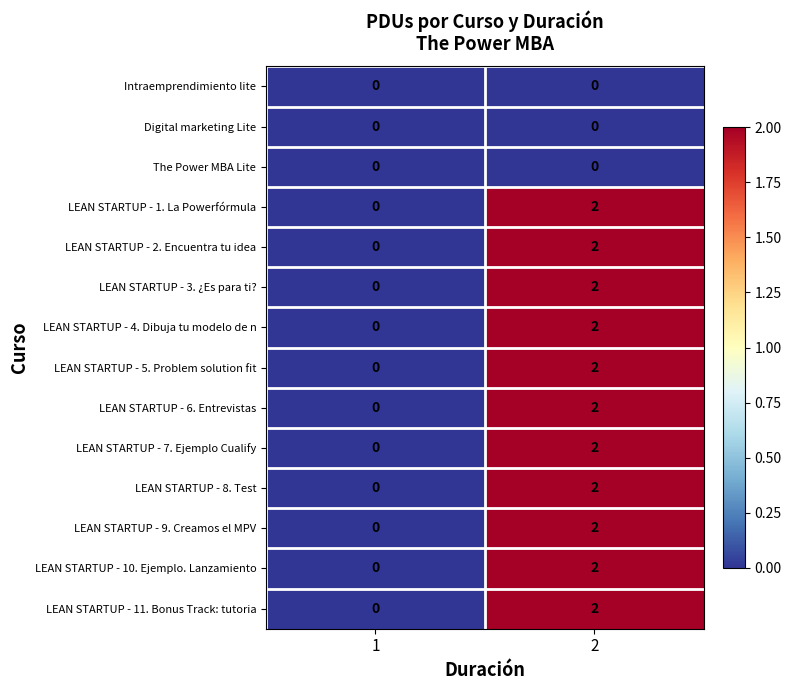

What is the greatest value displayed?

2